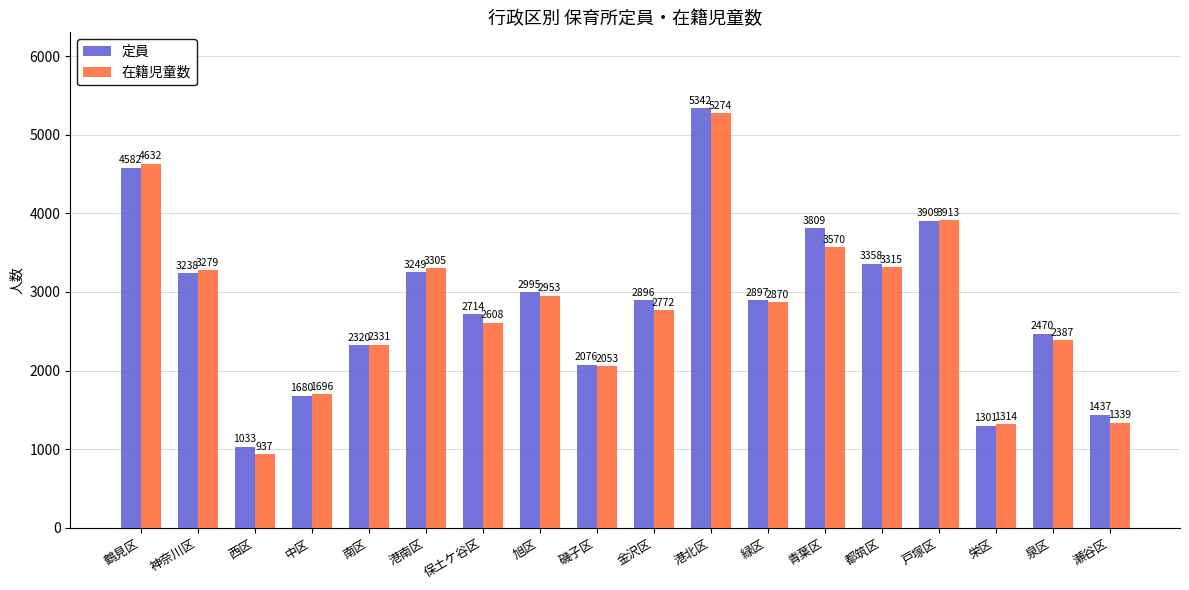

List the series in order of their peak value, lowest first.

在籍児童数, 定員